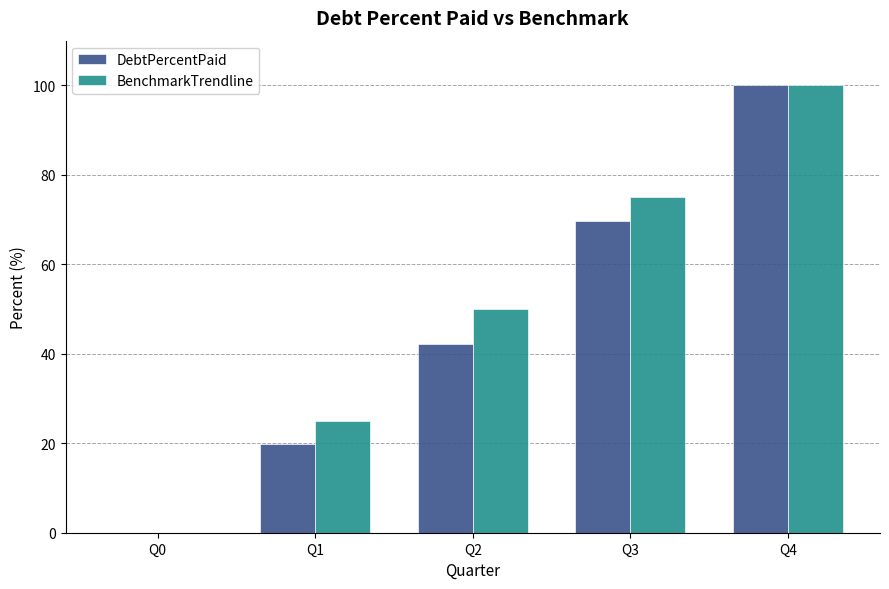

Reading right to left, what are all the values shown in this chart?

DebtPercentPaid: 100.0	69.8	42.3	19.9	0.0
BenchmarkTrendline: 100.0	75.0	50.0	25.0	0.0